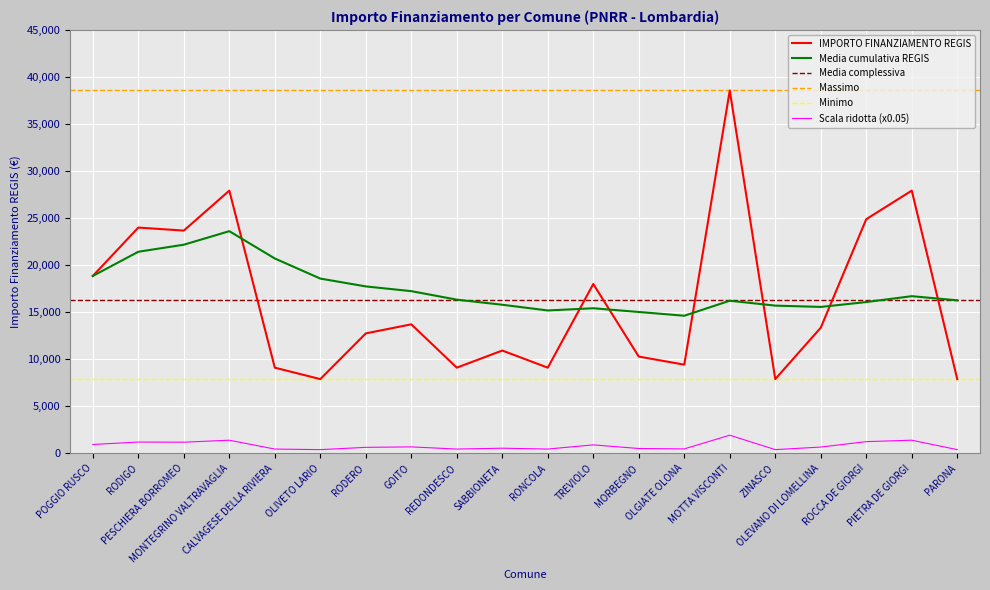

How many values exceed 13354?

9